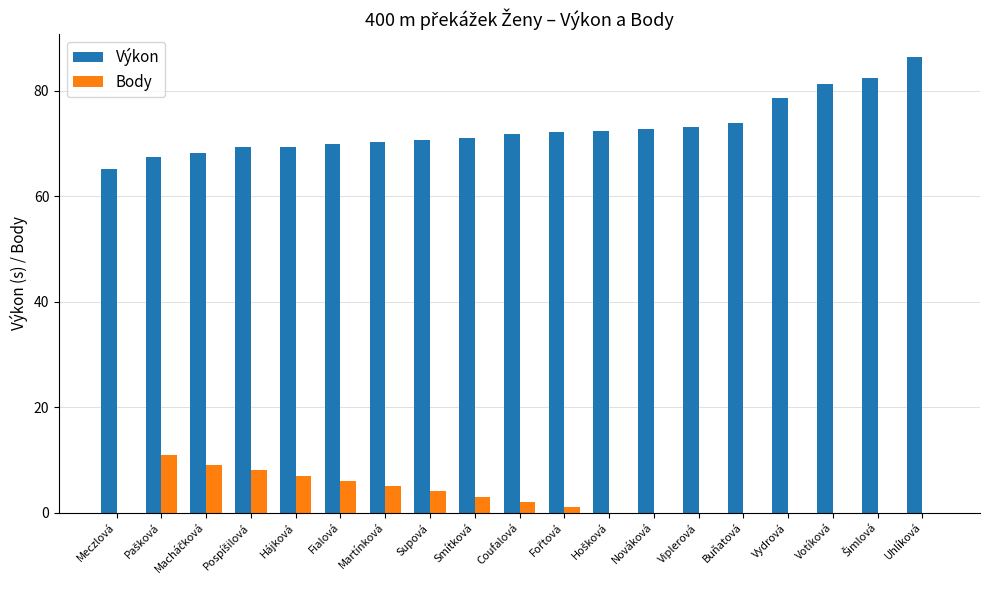

What is the sum of all Body values?

56.0